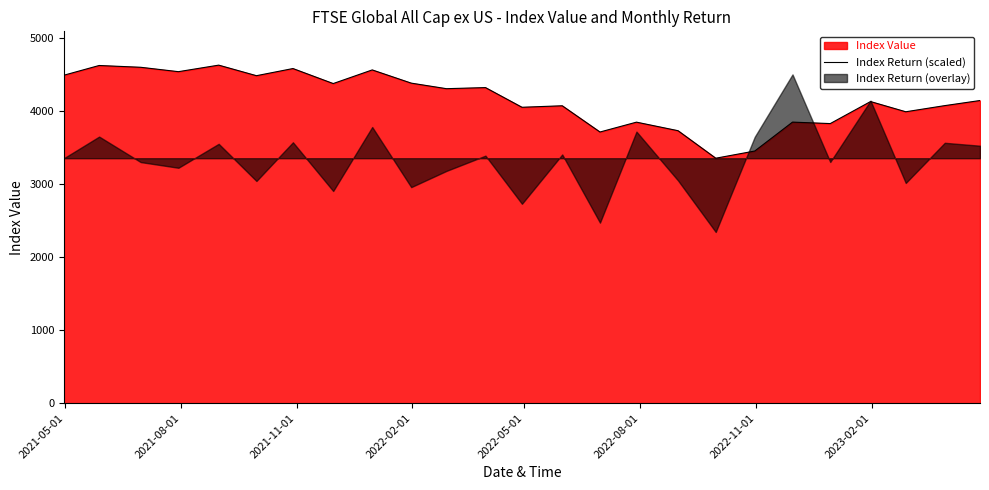

What position from the left is 2021-05-01?

1